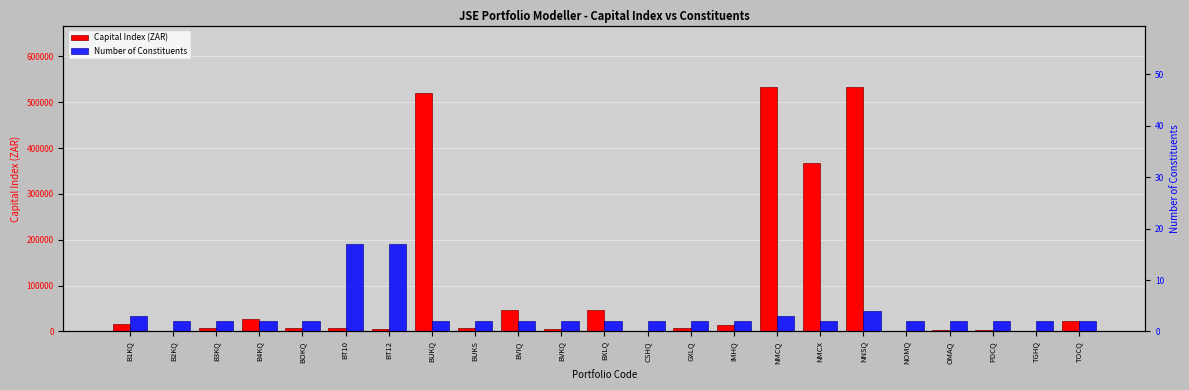

Reading left to right, what are all the values shown in this chart?

Capital Index (ZAR): B1KQ=15665.8	B2KQ=1171.3	B3KQ=7054.4	B4KQ=27380.0	BOKQ=6939.5	BT10=6608.5	BT12=6208.7	BUKQ=520145.0	BUKS=6752.0	BVIQ=46182.0	BVKQ=6294.5	BXLQ=46219.0	CSHQ=1387.0	GXLQ=6667.1	IMHQ=13755.0	NMCQ=533609.2	NMCX=367264.0	NNSQ=533647.3	NOMQ=1741.6	OMAQ=3175.6	PDCQ=2565.0	TGHQ=880.0	TOCQ=23065.0
Number of Constituents: B1KQ=3.0	B2KQ=2.0	B3KQ=2.0	B4KQ=2.0	BOKQ=2.0	BT10=17.0	BT12=17.0	BUKQ=2.0	BUKS=2.0	BVIQ=2.0	BVKQ=2.0	BXLQ=2.0	CSHQ=2.0	GXLQ=2.0	IMHQ=2.0	NMCQ=3.0	NMCX=2.0	NNSQ=4.0	NOMQ=2.0	OMAQ=2.0	PDCQ=2.0	TGHQ=2.0	TOCQ=2.0